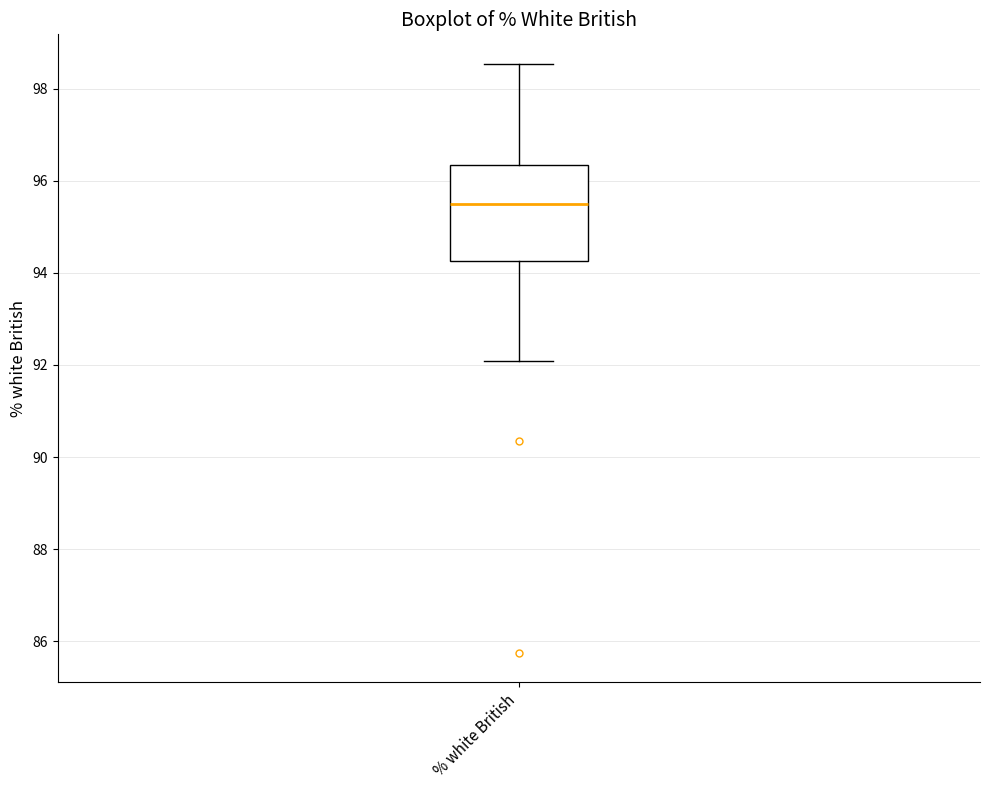

Where does the lower whisker of the box for % white British end on the y-axis? The values are not printed on the chart, so give them approximately, as read against the axis.

92.0